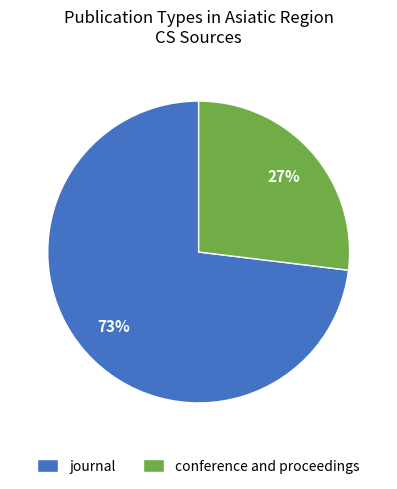

What is the ratio of the value at journal to the value at conference and proceedings?

2.7